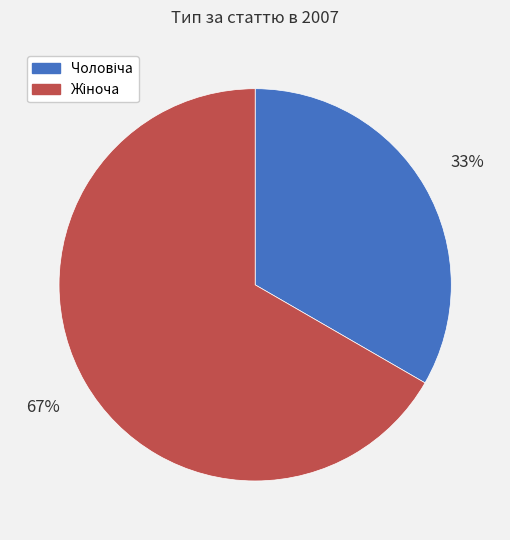

Is there a majority slice in this chart?

Yes